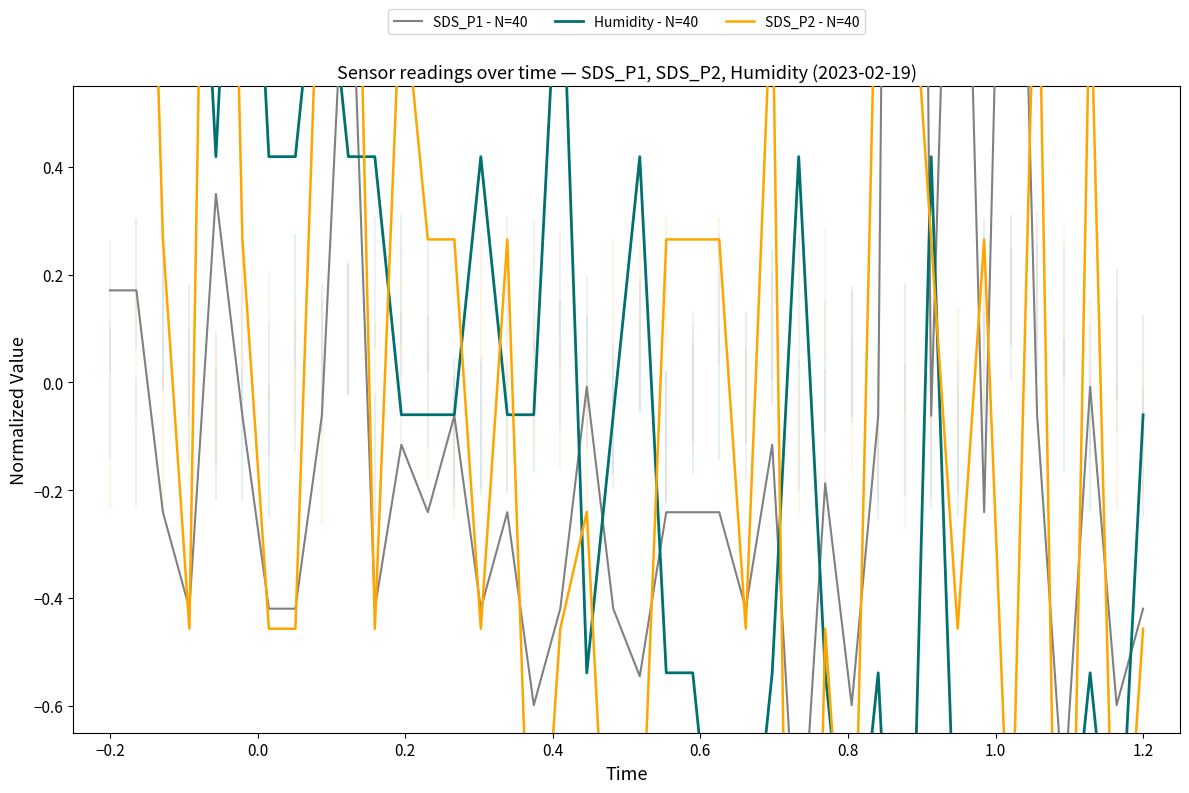

True or false: SDS_P1 - N=40 and Humidity - N=40 intersect in this chart.

True